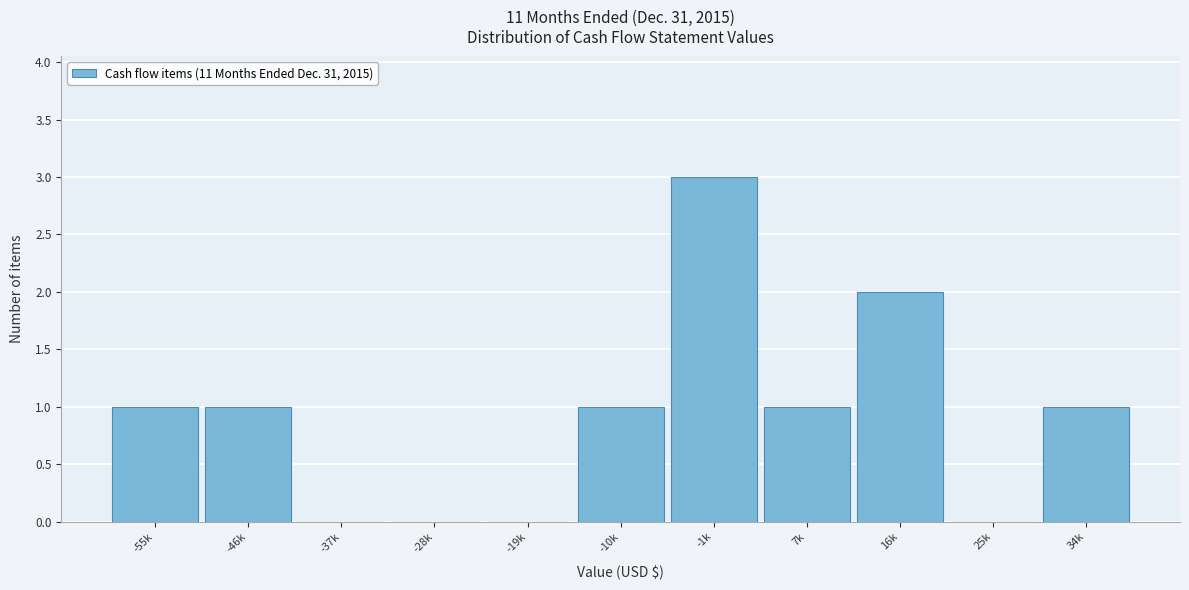

Reading left to right, list all the values displayed in this chart.

-55k=1	-46k=1	-37k=0	-28k=0	-19k=0	-10k=1	-1k=3	7k=1	16k=2	25k=0	34k=1